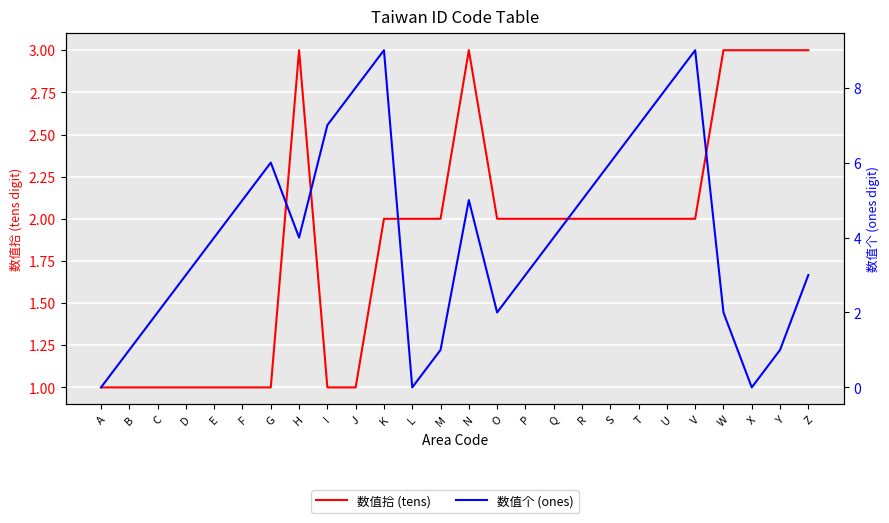

True or false: 数值拾 (tens) and 数值个 (ones) cross at least once.

True